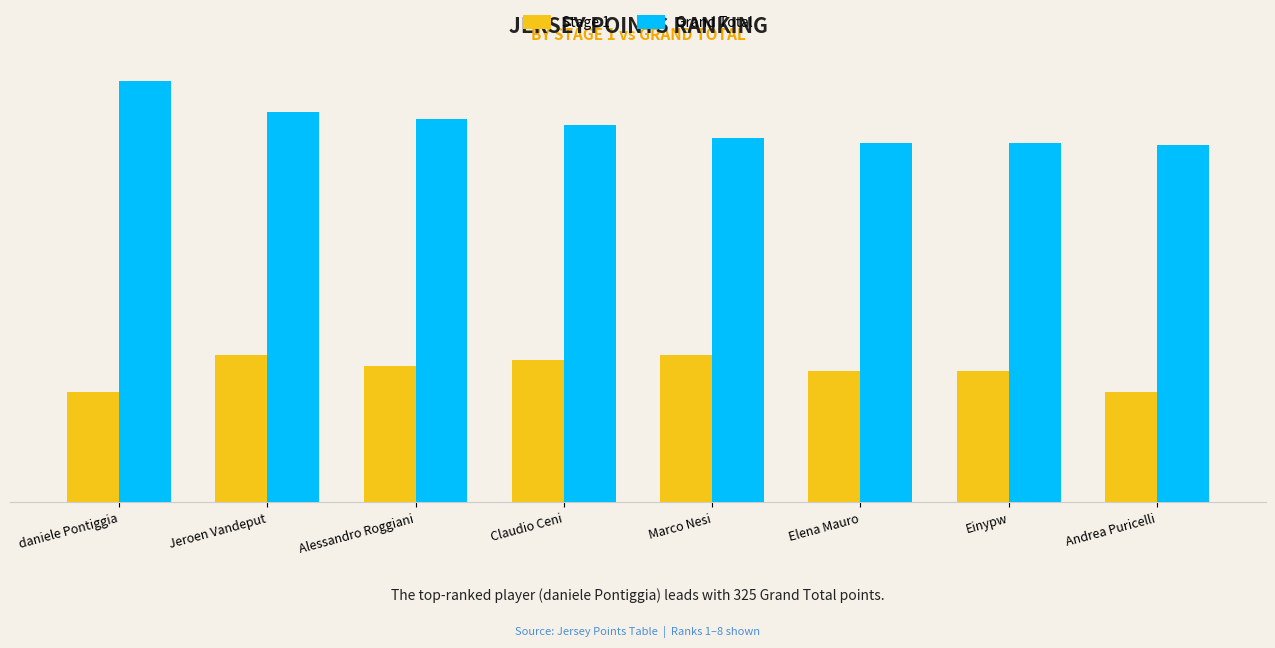

At Claudio Ceni, list the series in order from smallest to largest.

Stage 1, Grand Total